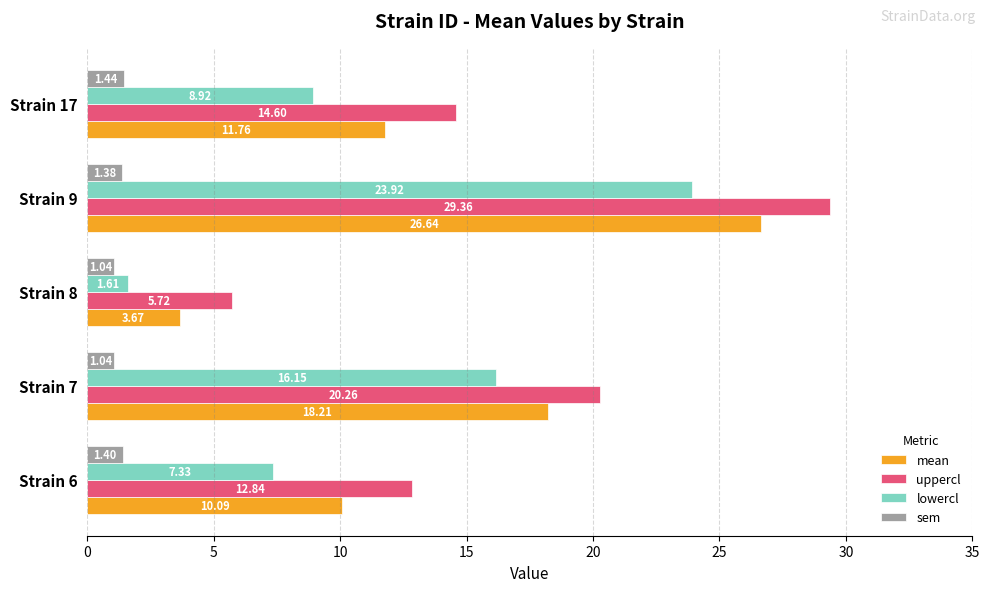

What is the average value of the mean series?

14.1